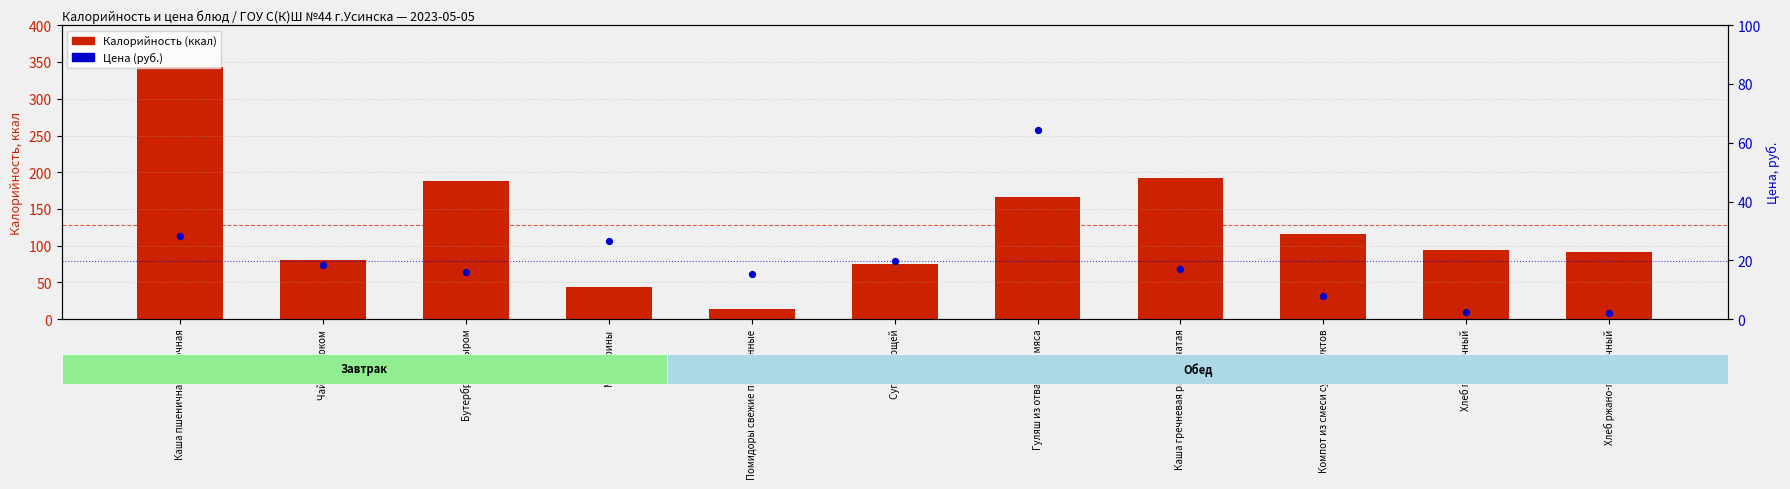

Which series reaches the minimum Y coordinate?

Цена (руб.)